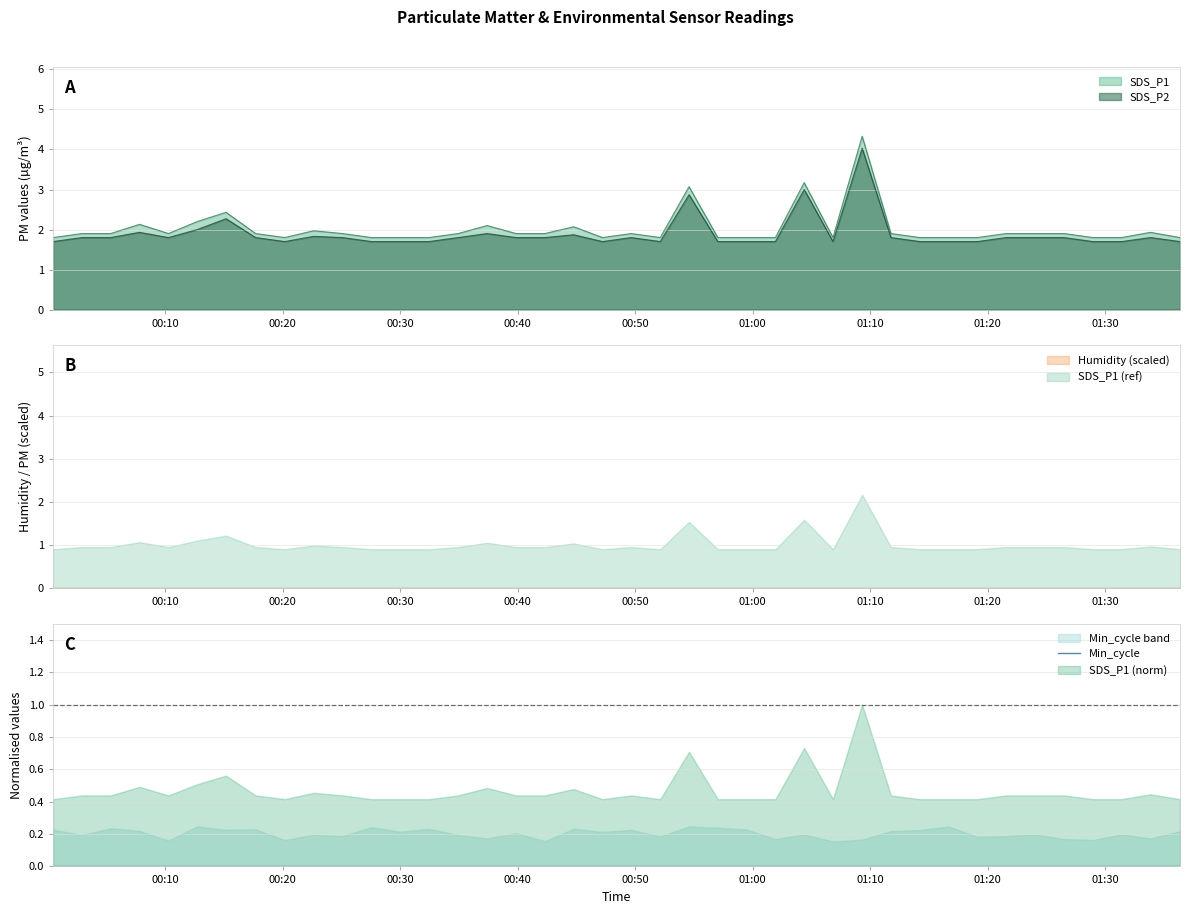

Is the value of SDS_P2 at 2023/01/21 00:17:42 greater than the value of SDS_P1 at 2023/01/21 00:20:11?

No